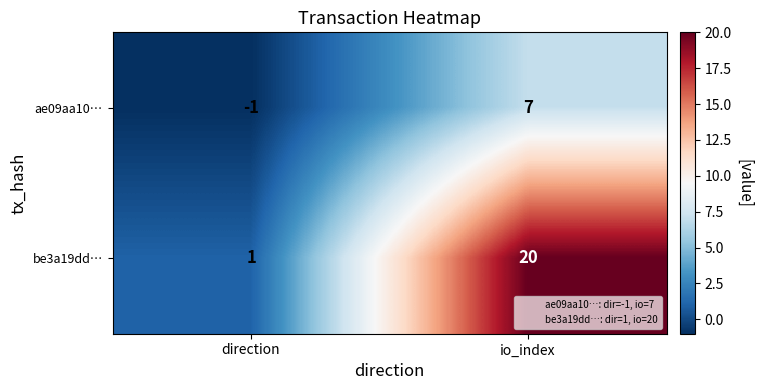

How many positive values does the ae09aa10… series have?

1